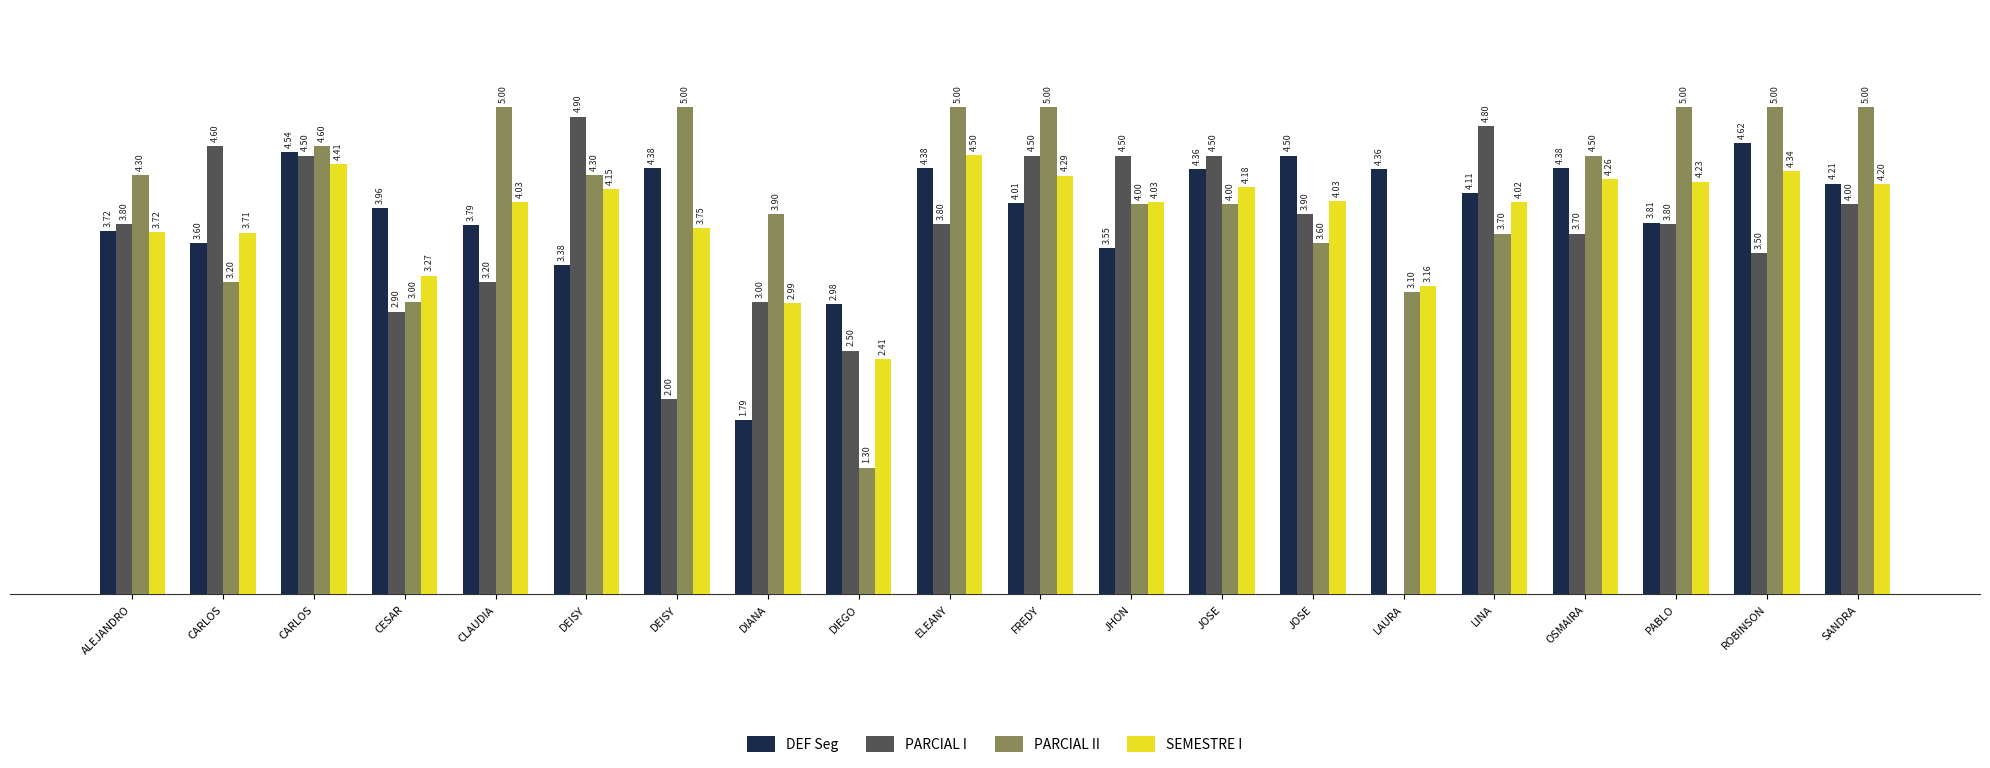

True or false: SEMESTRE I has a value of 6.9 at PABLO.

False